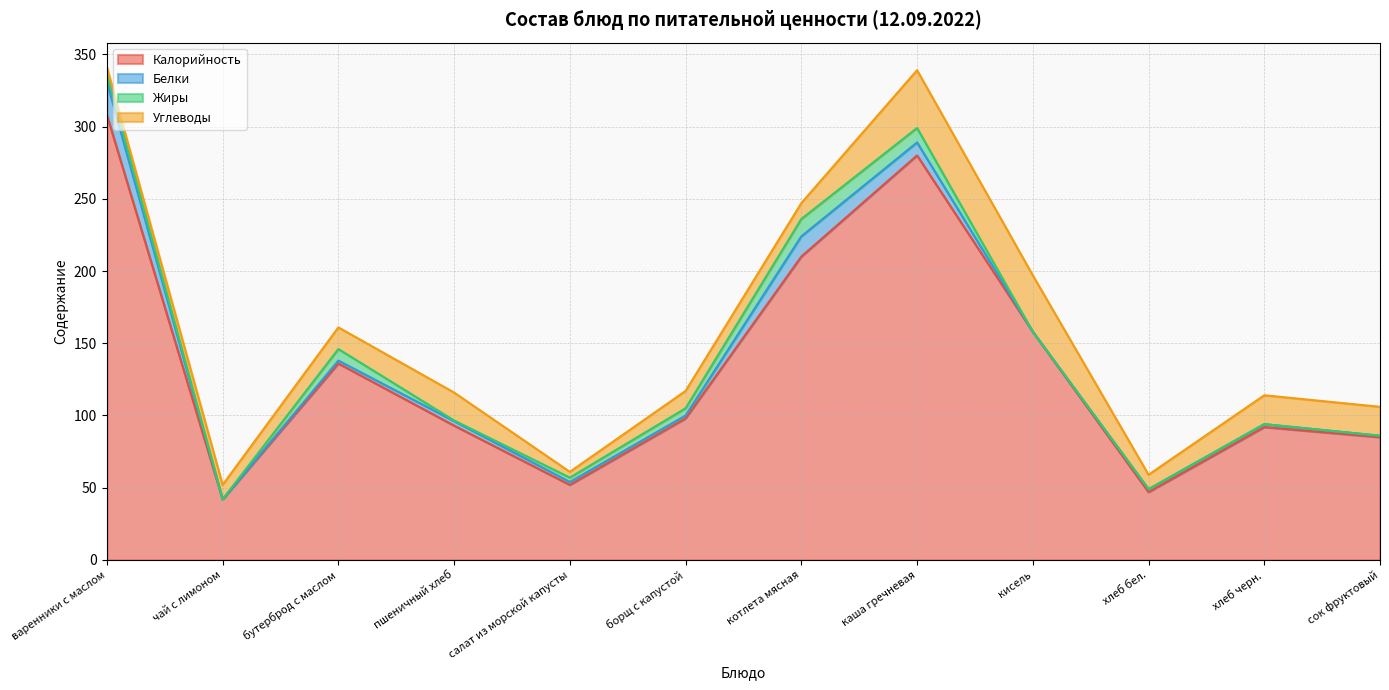

Reading left to right, what are all the values shown in this chart?

Калорийность: 308.0	42.0	136.0	93.0	52.0	98.0	210.0	280.0	158.0	47.0	92.0	85.0
Белки: 23.0	0.0	2.0	3.2	2.0	2.0	14.0	9.0	0.0	2.0	2.0	1.0
Жиры: 6.0	0.0	8.0	0.4	3.0	5.0	12.0	10.0	0.0	0.0	0.0	0.0
Углеводы: 4.0	10.0	15.0	19.3	4.0	12.0	11.0	40.0	39.0	10.0	20.0	20.0